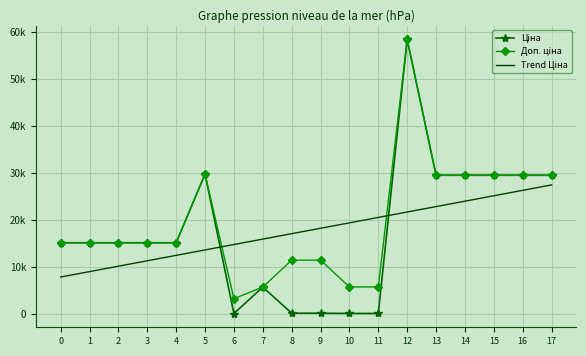

Which category has the highest value across all series?

12